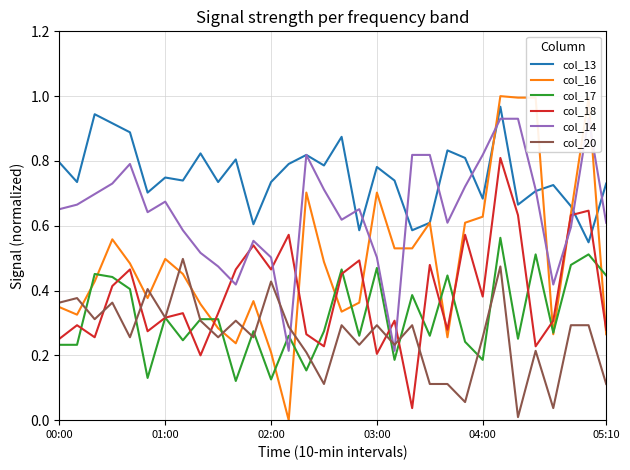

Which category has the lowest value across all series?

13